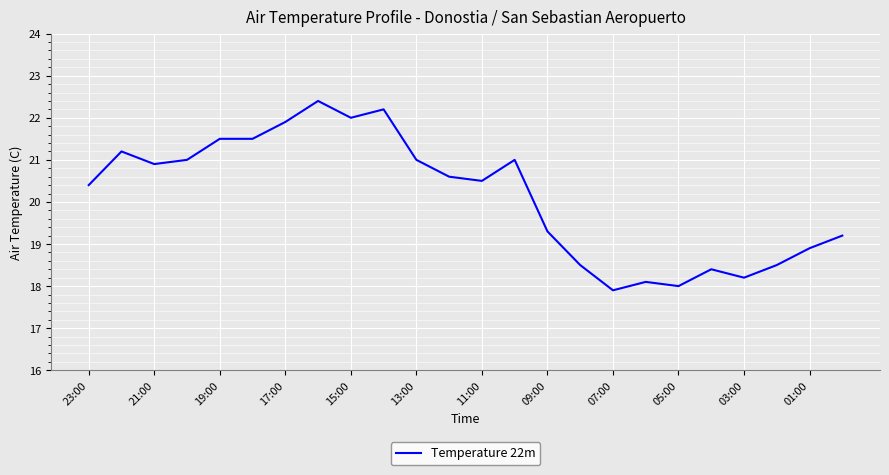

What is the greatest value displayed?

22.4